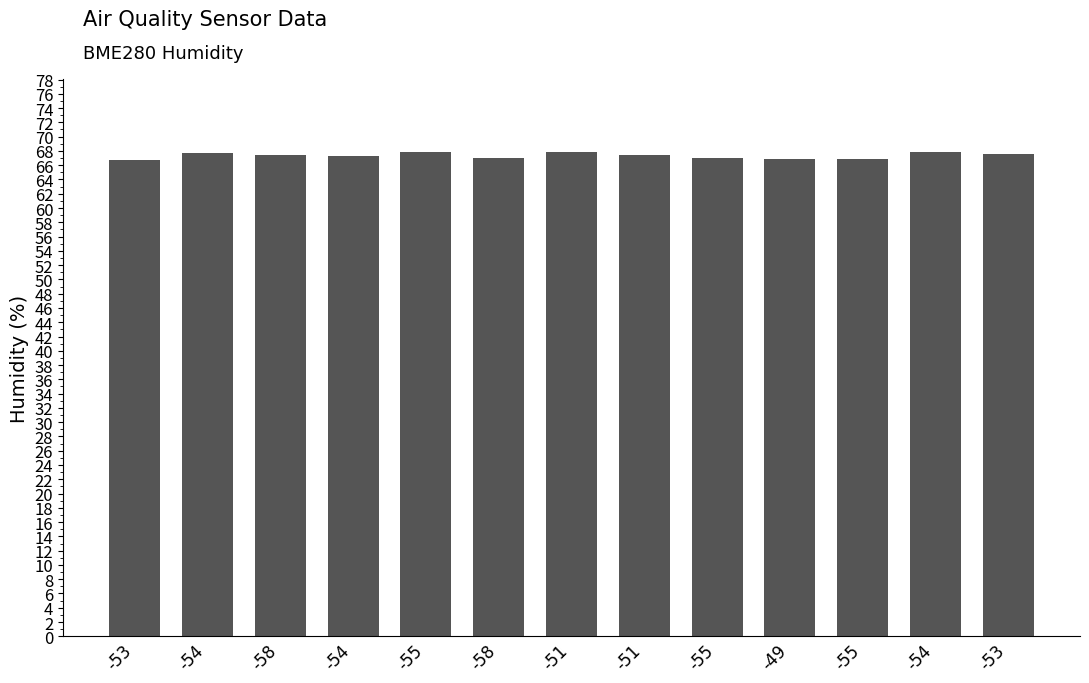

At which label does the data first exceed 67?

-54